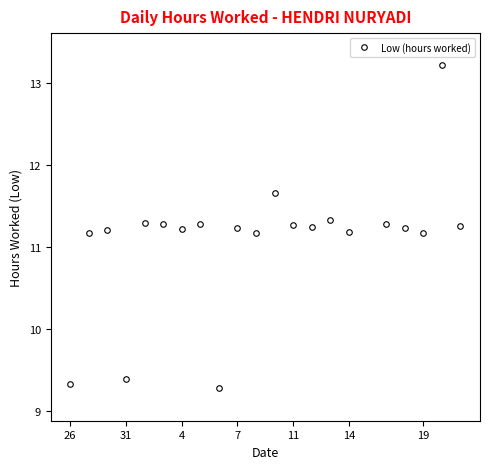

What is the sum of all values?

232.8